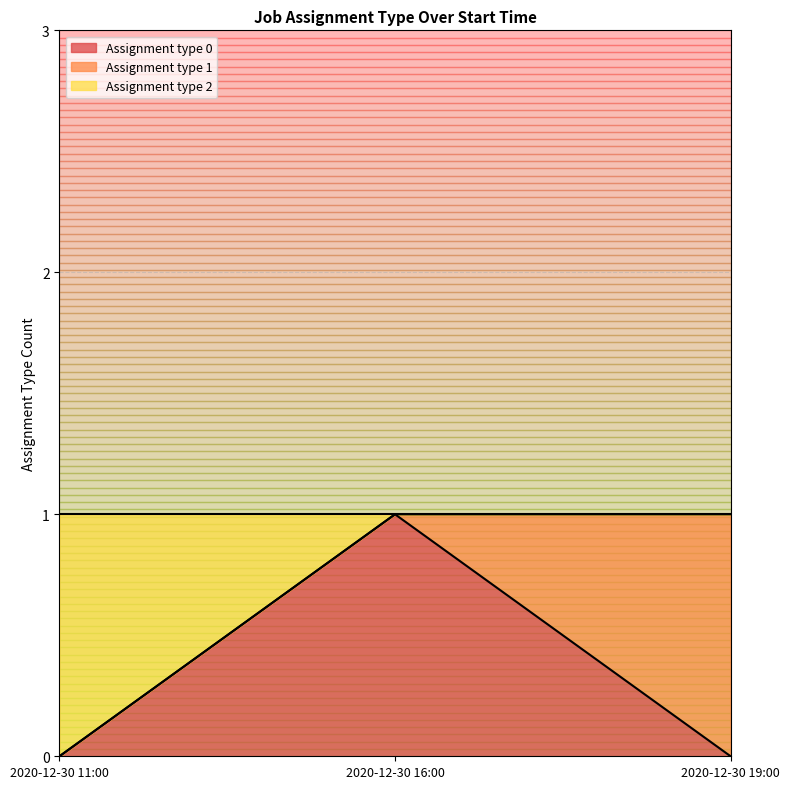

What is the difference between the maximum and second lowest values in the Assignment type 2 series?

1